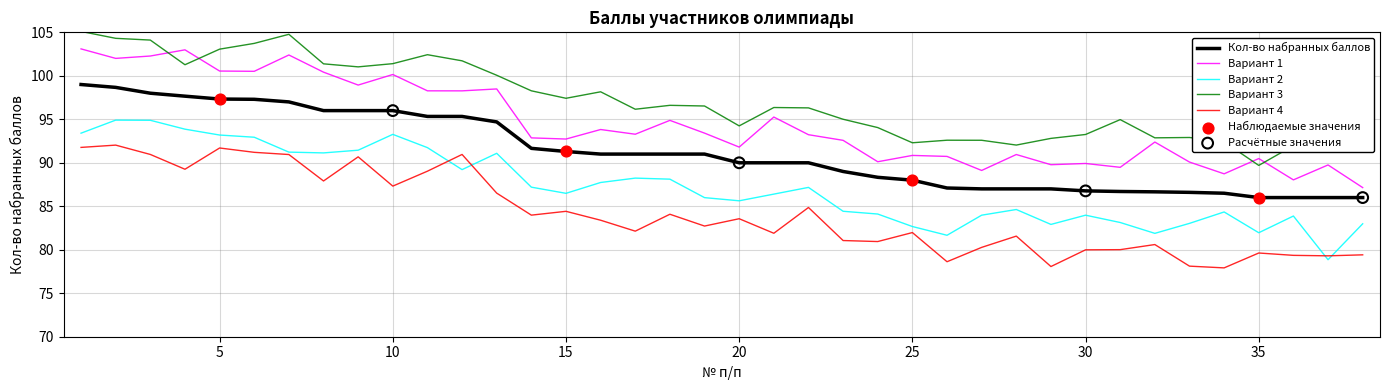

What is the minimum value shown in the chart?

77.9